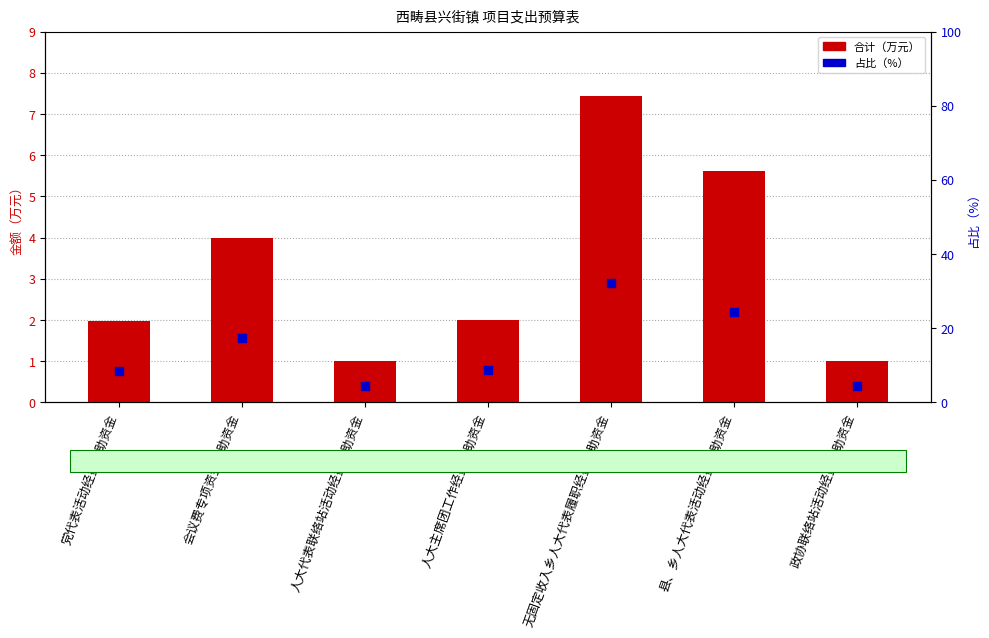

At which category is the sum across all series the highest?

无固定收入乡人大代表履职经费补助资金